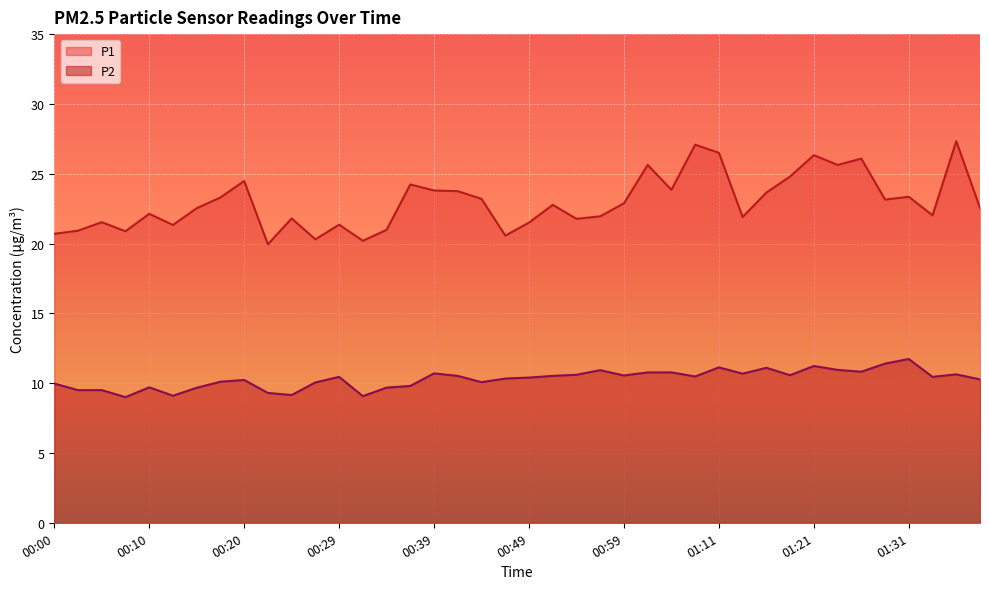

True or false: P2 and P1 intersect in this chart.

False